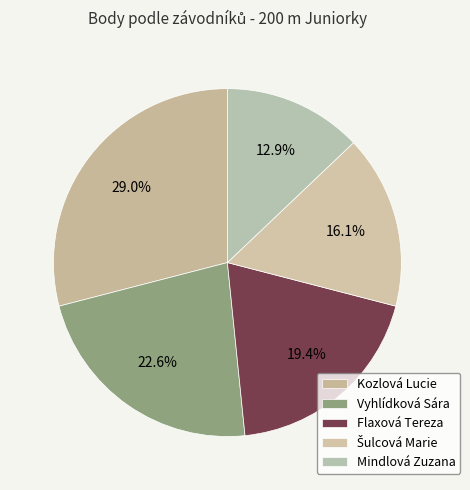

Which category has the biggest portion of the pie?

Kozlová Lucie